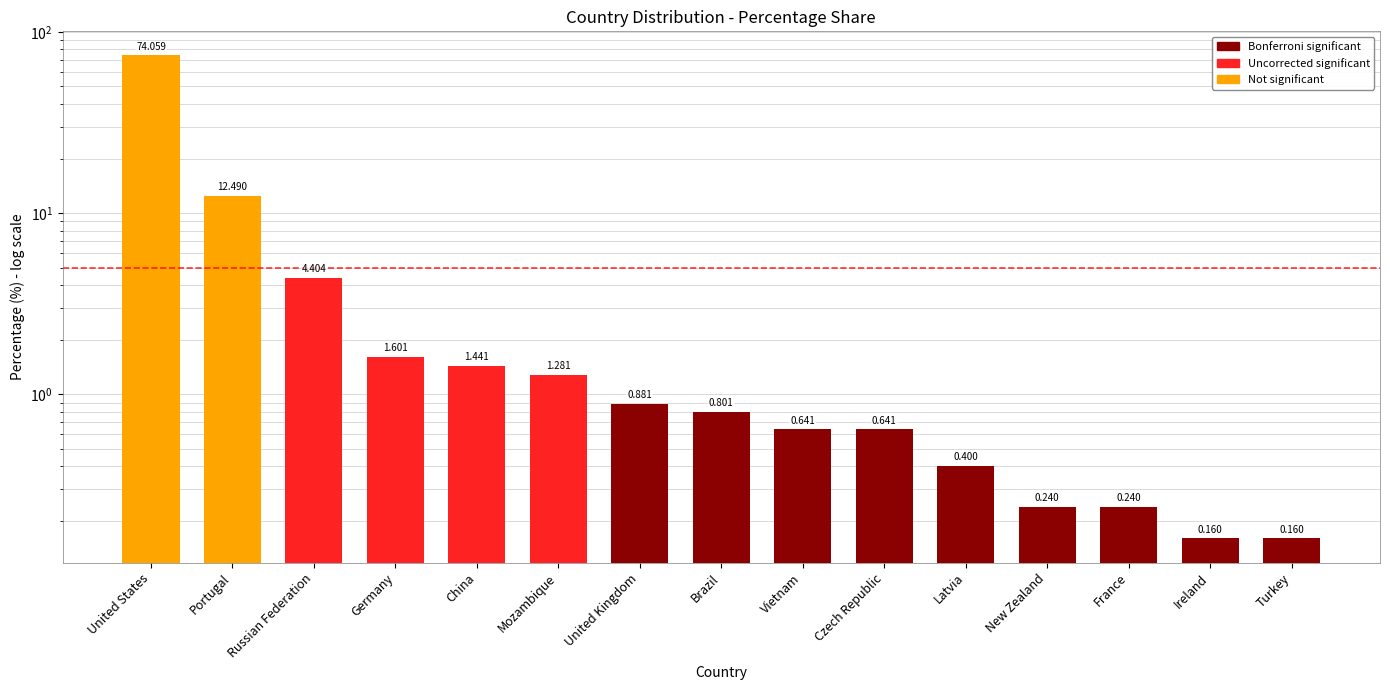

What is the average value?

6.6